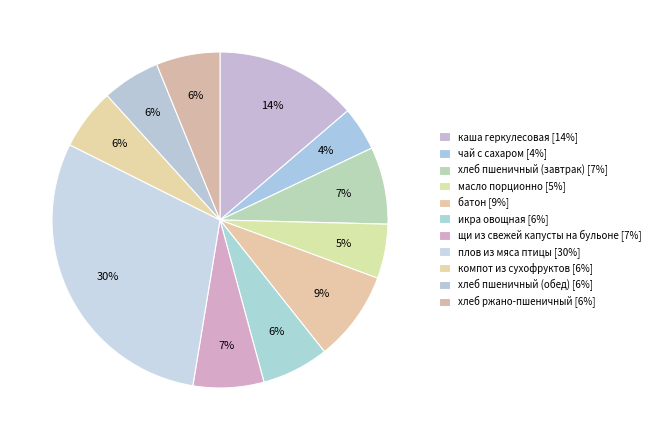

To the nearest percent, what percentage of the pie is хлеб пшеничный (обед)?

6%